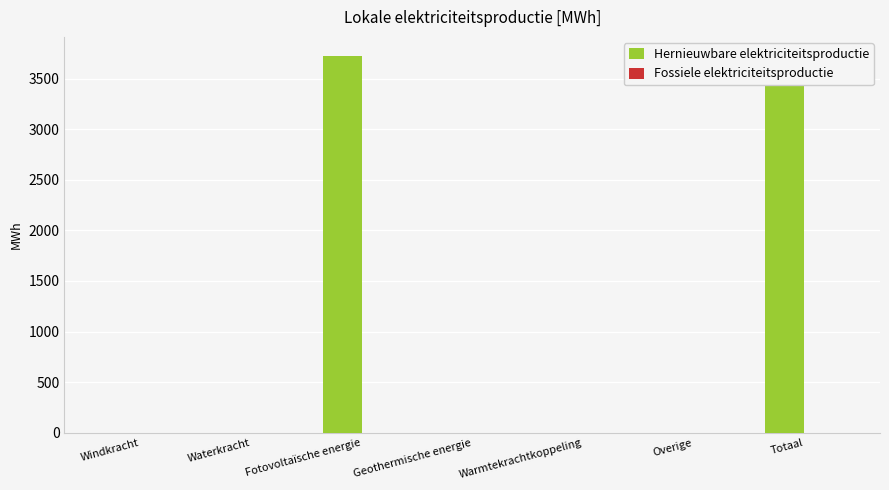

What is the label of the 3rd bar from the left?

Fotovoltaïsche energie